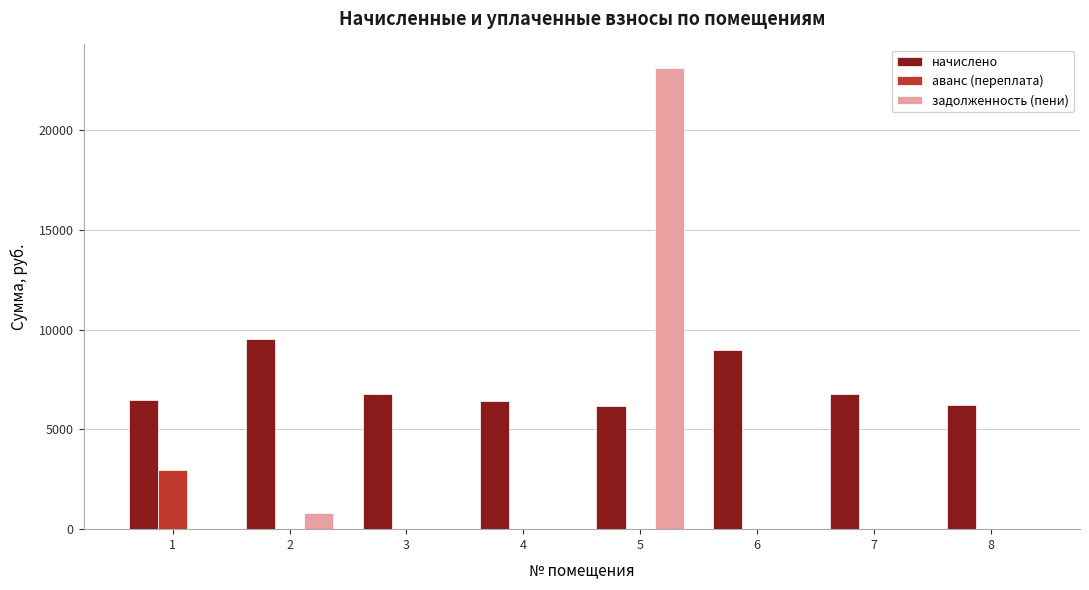

At which category is the sum across all series the highest?

5